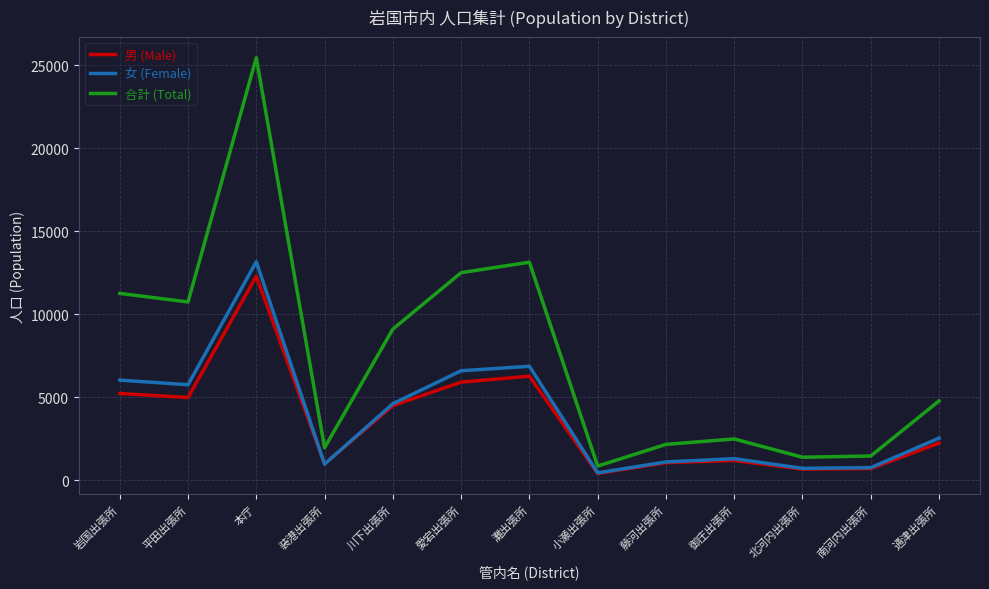

Is it true that 女 (Female) equals 6033 at 岩国出張所?

True